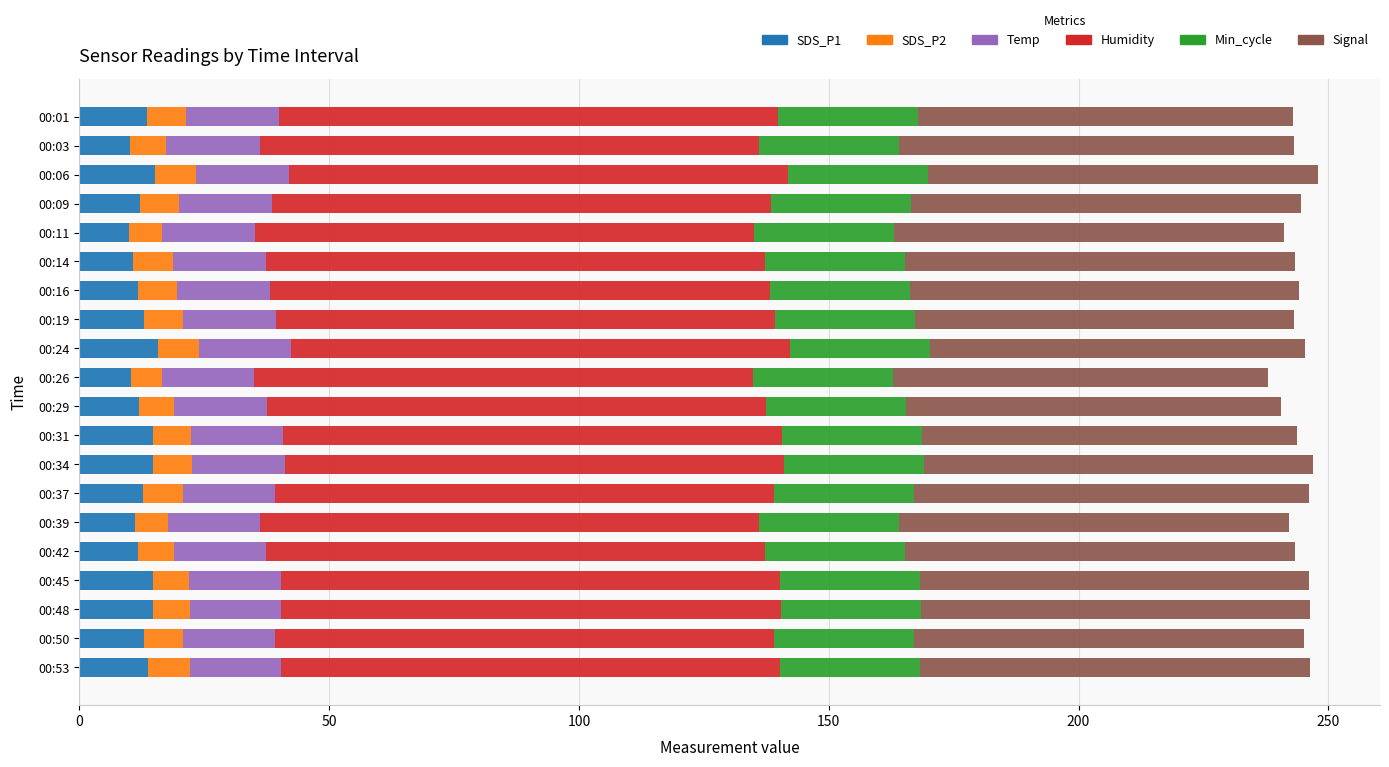

What is the highest value of the SDS_P1 series?

15.7